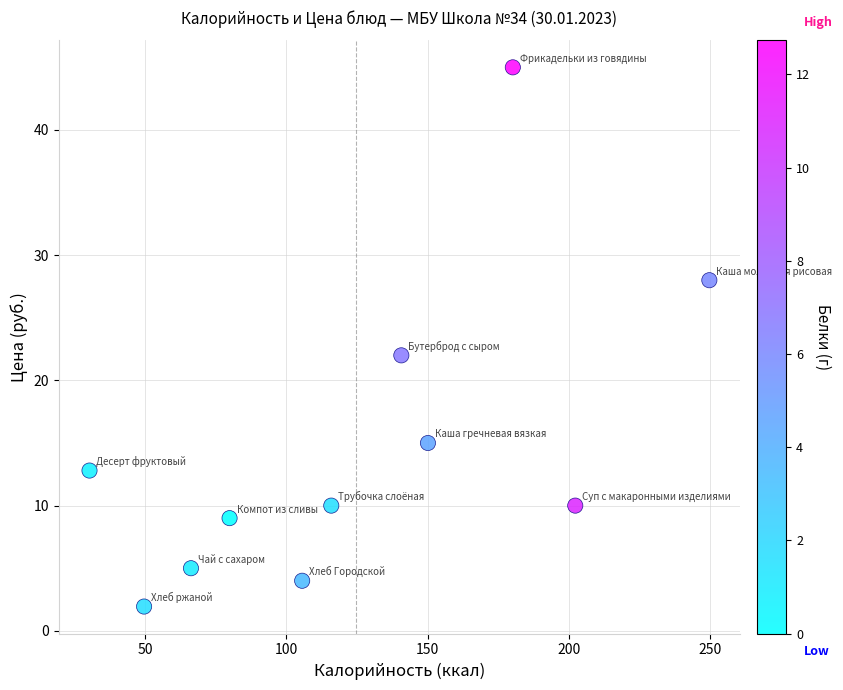

What Y value in the scatter plot is closest to 23?

22.0